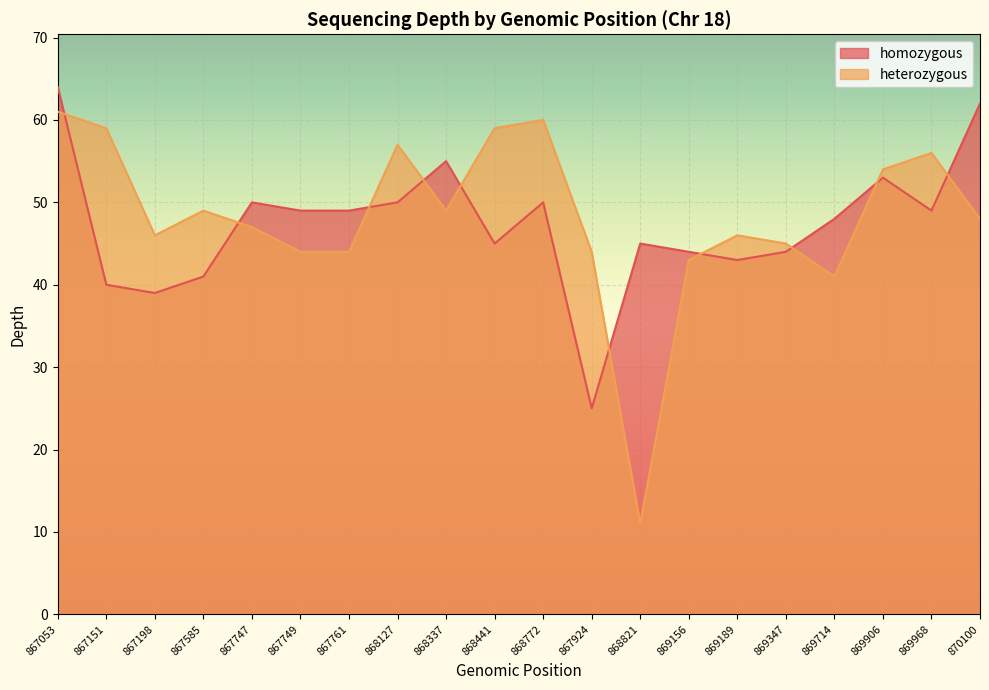

Where is heterozygous nearest to the value 36?

869714